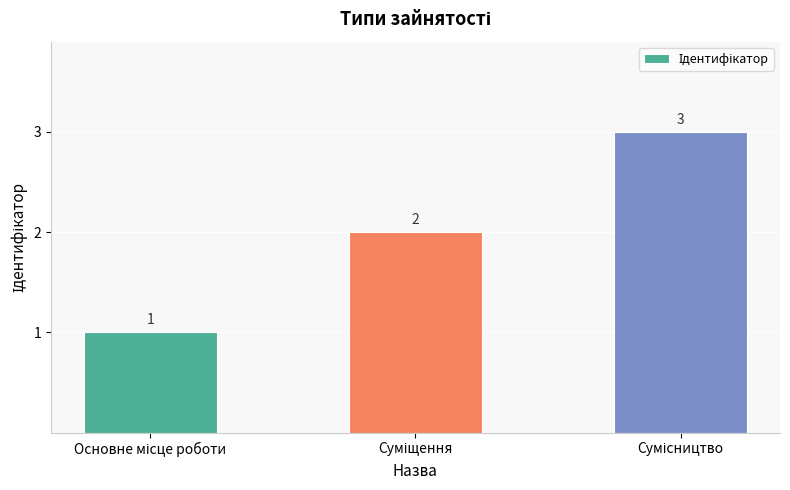

How many values are between 1 and 3?

3